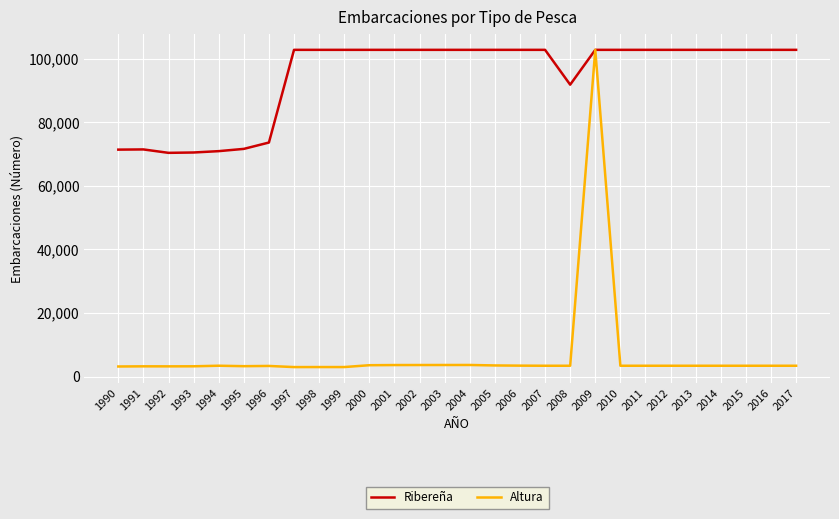

Is it true that Altura equals 3406 at 1994?

True